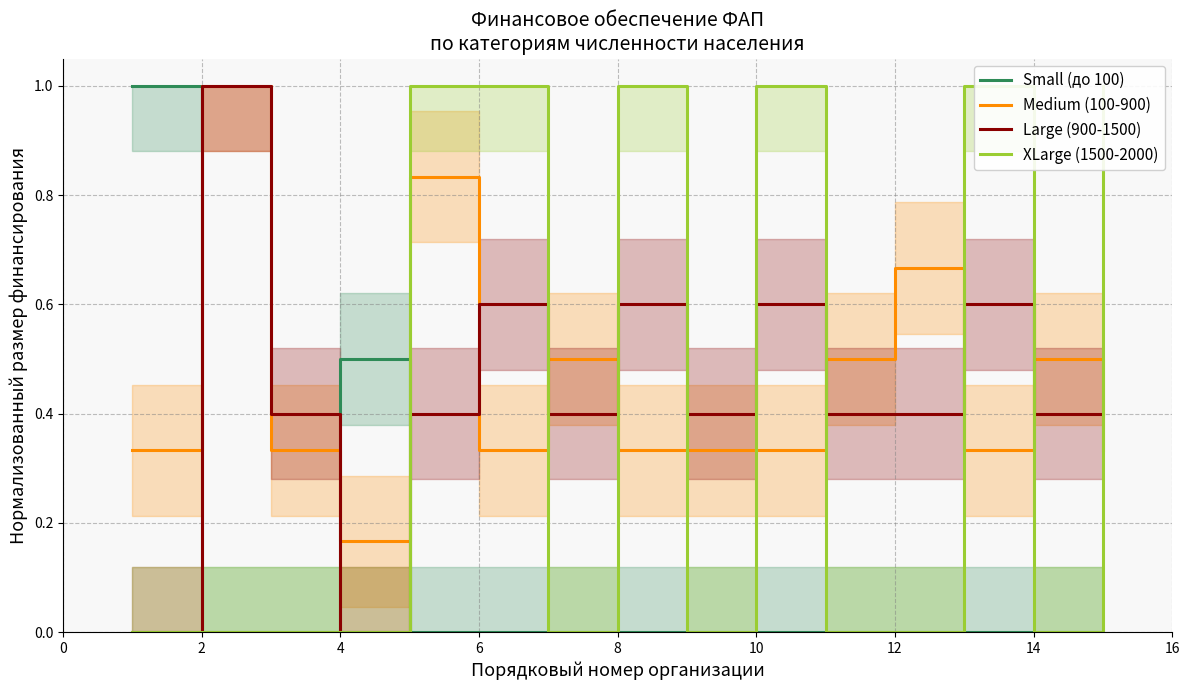

Which category has the highest value in the Large (900-1500) series?

2